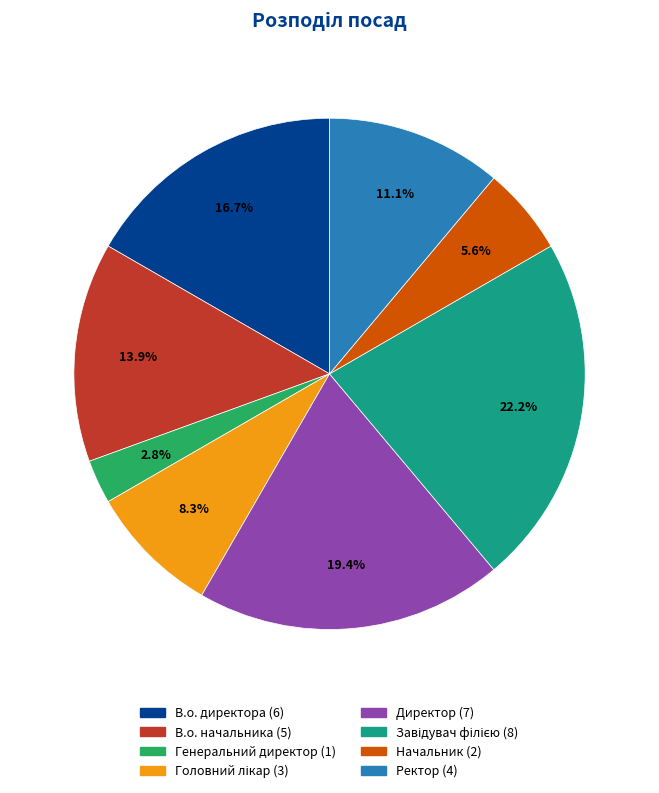

How many slices are in this pie chart?

8